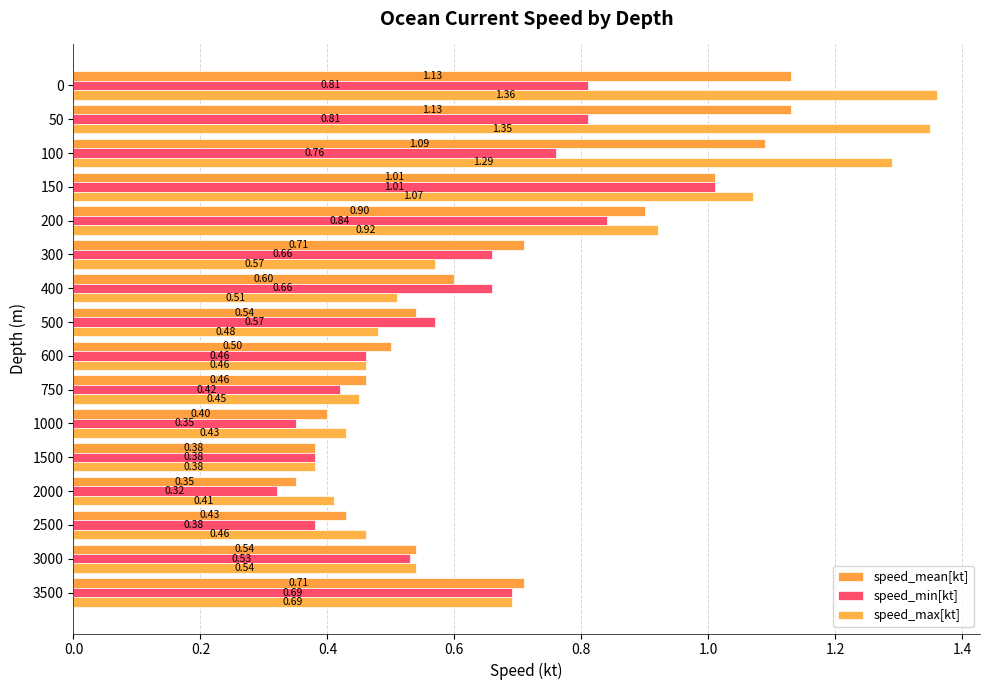

What are all the series names shown in the legend?

speed_mean[kt], speed_min[kt], speed_max[kt]